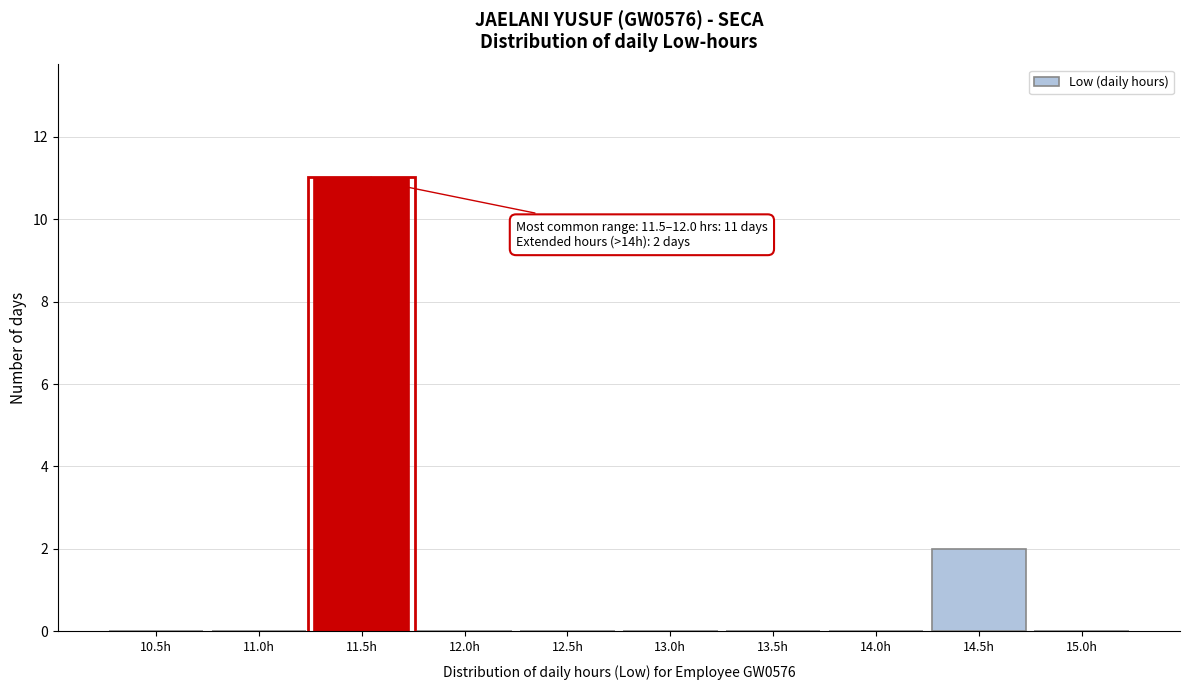

Reading left to right, transcribe all the data shown in this chart.

10.5h=0	11.0h=0	11.5h=11	12.0h=0	12.5h=0	13.0h=0	13.5h=0	14.0h=0	14.5h=2	15.0h=0